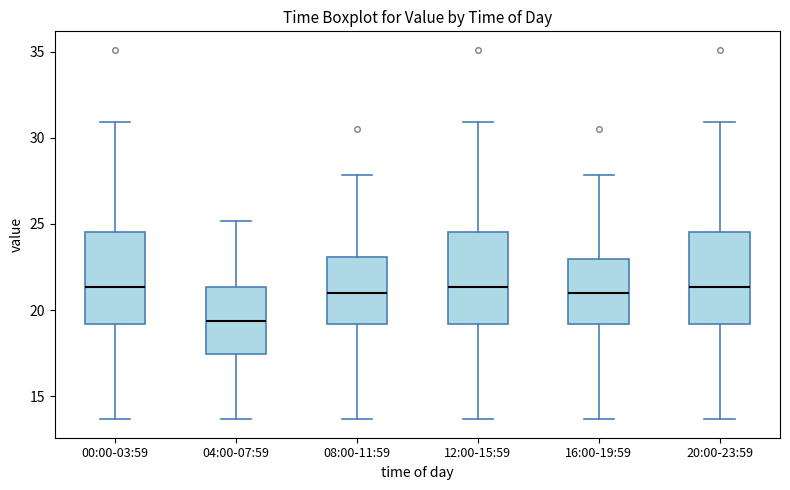

Reading left to right, read every box against the y-axis: the position of its median line, the range the box covers, and the ends of its whiskers. The values are not printed on the chart, so give them approximately, as read against the axis.

00:00-03:59: median 21.5, box 19.0 to 24.5, whiskers 13.5 to 31.0
04:00-07:59: median 19.5, box 17.5 to 21.5, whiskers 13.5 to 25.0
08:00-11:59: median 21.0, box 19.0 to 23.0, whiskers 13.5 to 28.0
12:00-15:59: median 21.5, box 19.0 to 24.5, whiskers 13.5 to 31.0
16:00-19:59: median 21.0, box 19.0 to 23.0, whiskers 13.5 to 28.0
20:00-23:59: median 21.5, box 19.0 to 24.5, whiskers 13.5 to 31.0